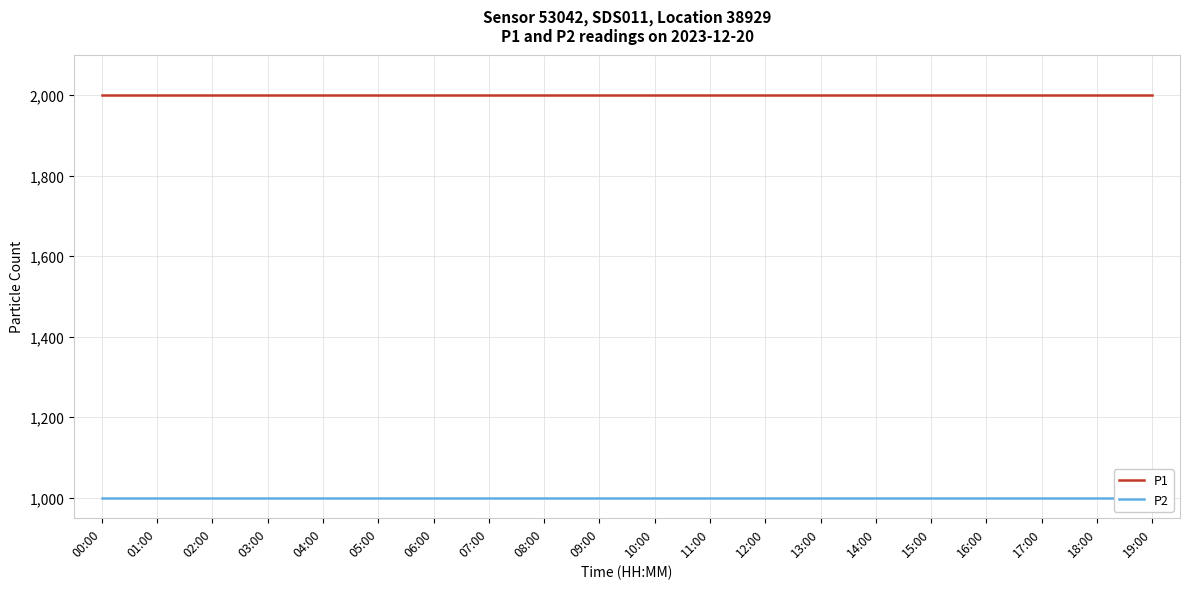

Read the P1 value at 11:00.

1999.9